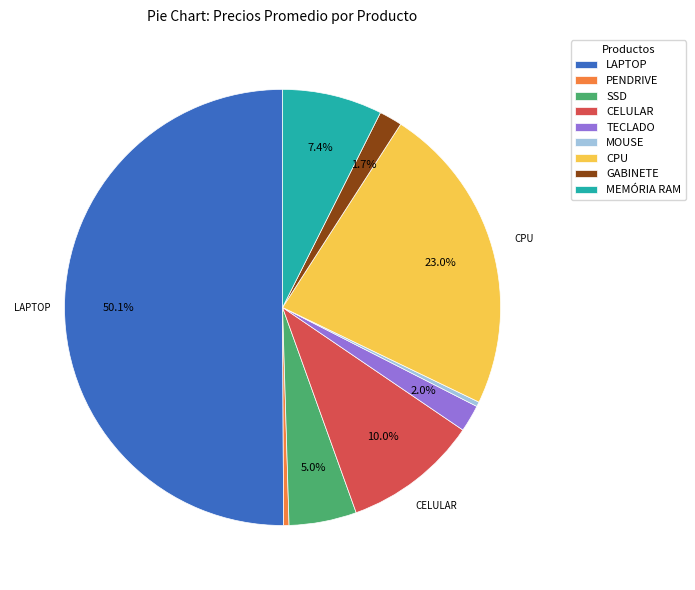

What percentage is NOT represented by LAPTOP?

49.9%